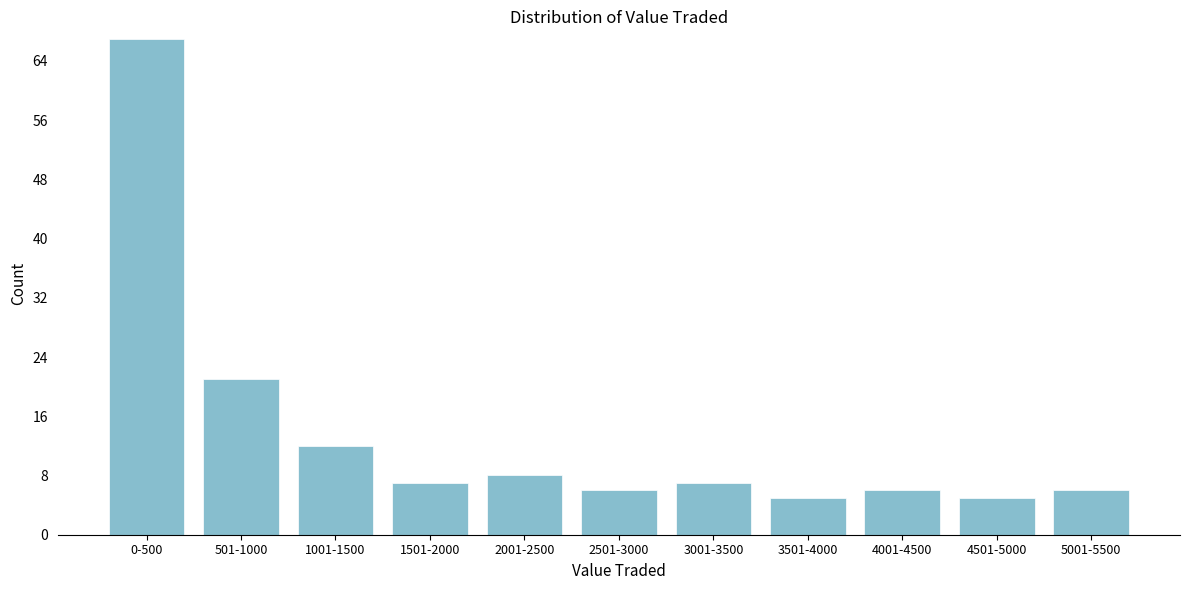

Reading left to right, what are all the values shown in this chart?

0-500=67	501-1000=21	1001-1500=12	1501-2000=7	2001-2500=8	2501-3000=6	3001-3500=7	3501-4000=5	4001-4500=6	4501-5000=5	5001-5500=6